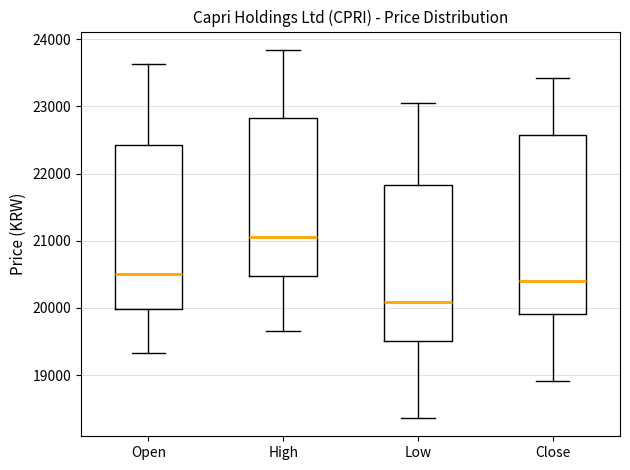

Reading left to right, read every box against the y-axis: the position of its median line, the range the box covers, and the ends of its whiskers. The values are not printed on the chart, so give them approximately, as read against the axis.

Open: median 20500, box 20000 to 22400, whiskers 19300 to 23600
High: median 21100, box 20500 to 22800, whiskers 19700 to 23800
Low: median 20100, box 19500 to 21800, whiskers 18400 to 23100
Close: median 20400, box 19900 to 22600, whiskers 18900 to 23400